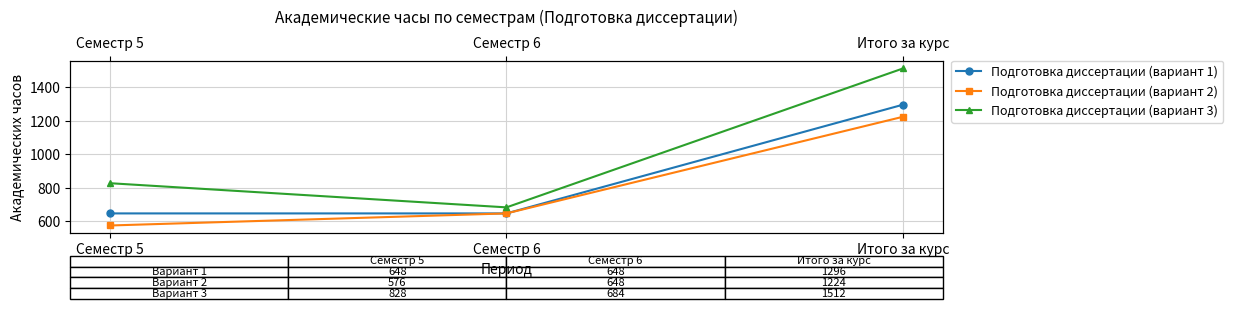

Which has a higher value, Семестр 6 or Семестр 5?

Семестр 6